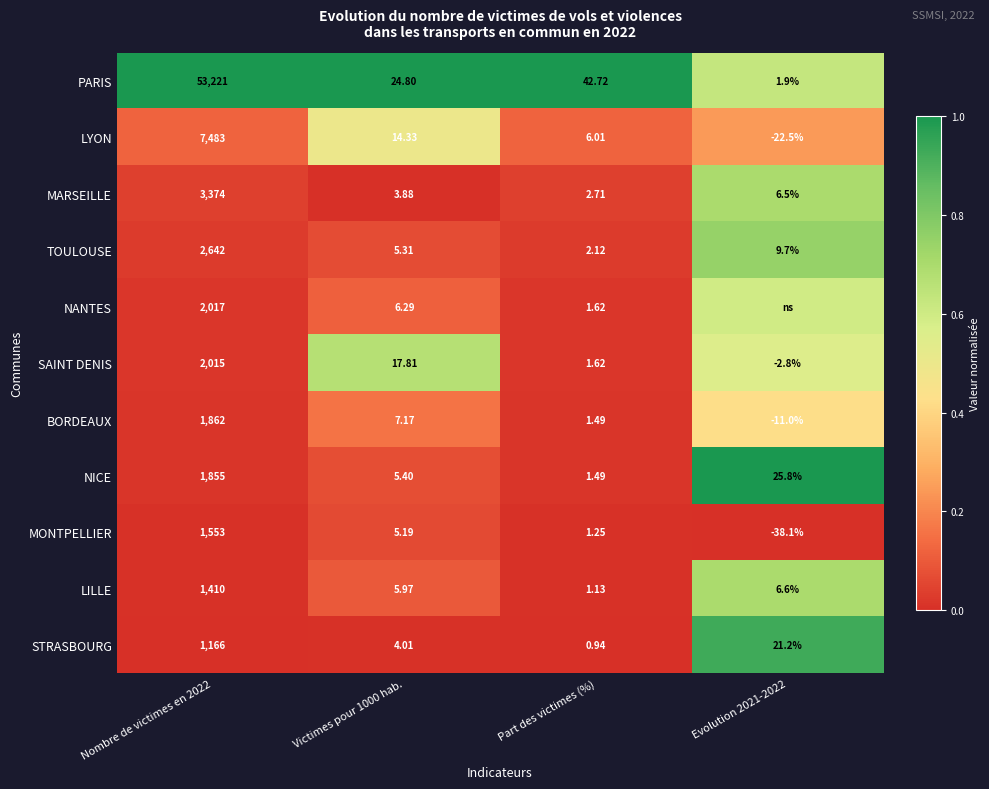

How many values in the NICE series are below 25?

2